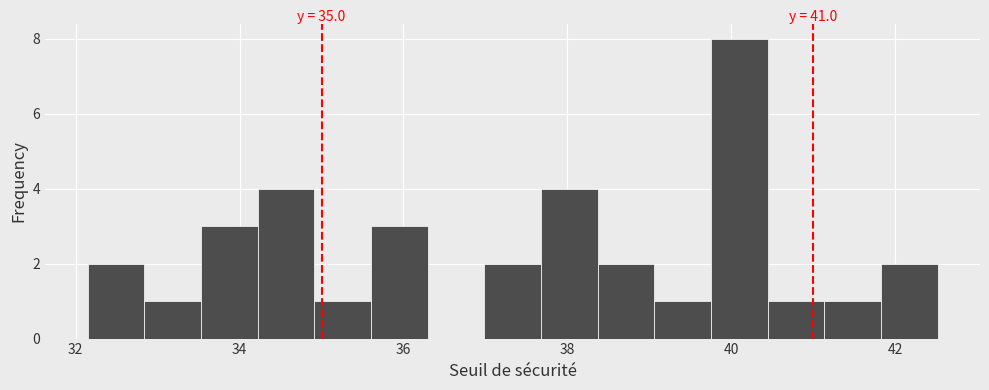

Read against the x-axis, roughly where is the centre of the tallest bar?

40.0